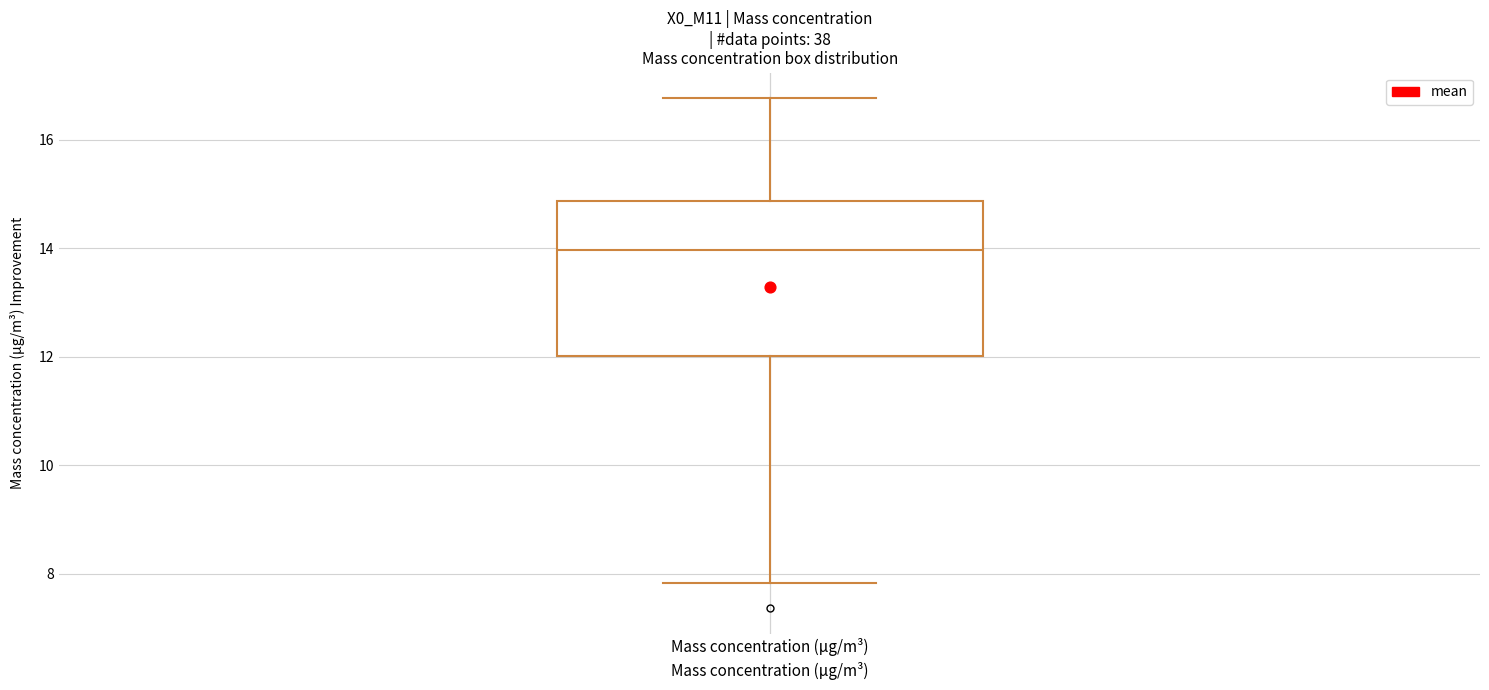

Transcribe this box plot: give where the median line is, the range the box spans, and where the two whiskers end, as read against the y-axis. The values are not printed on the chart, so give them approximately, as read against the axis.

median 14.0, box 12.0 to 14.8, whiskers 7.8 to 16.8